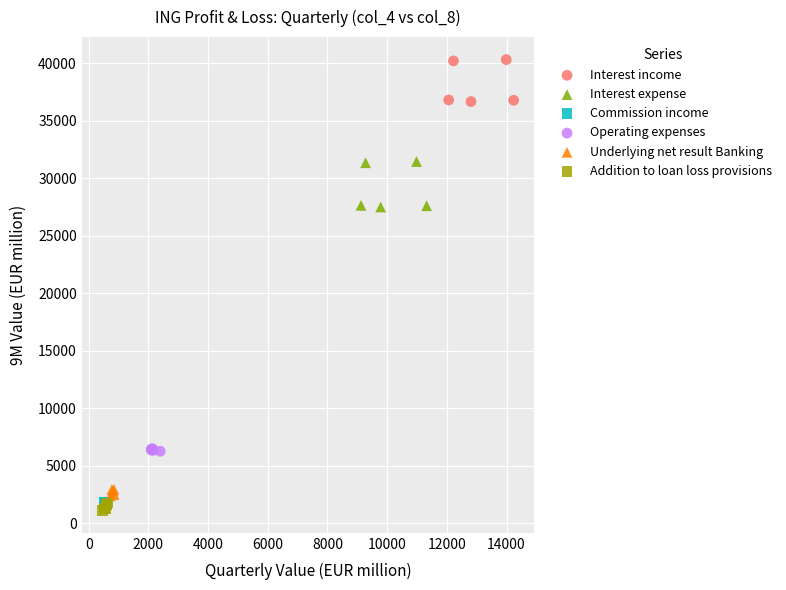

Which series has the widest spread of Y values?

Interest expense